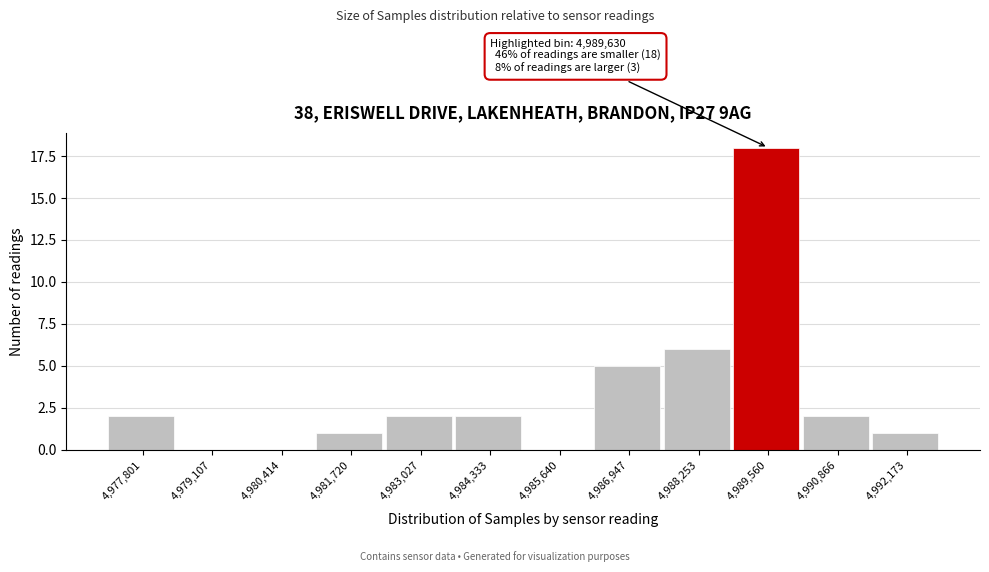

Reading right to left, extract all data points from this chart.

4,992,173=1	4,990,866=2	4,989,560=18	4,988,253=6	4,986,947=5	4,985,640=0	4,984,333=2	4,983,027=2	4,981,720=1	4,980,414=0	4,979,107=0	4,977,801=2